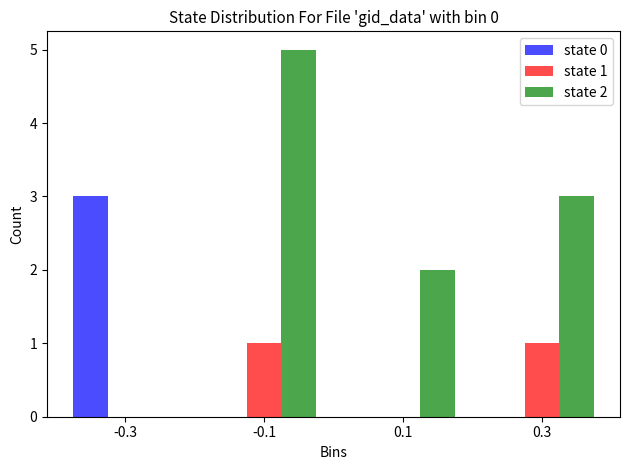

In the state 2 series, which range on the x-axis has the tallest bar?

-0.2 to 0.0